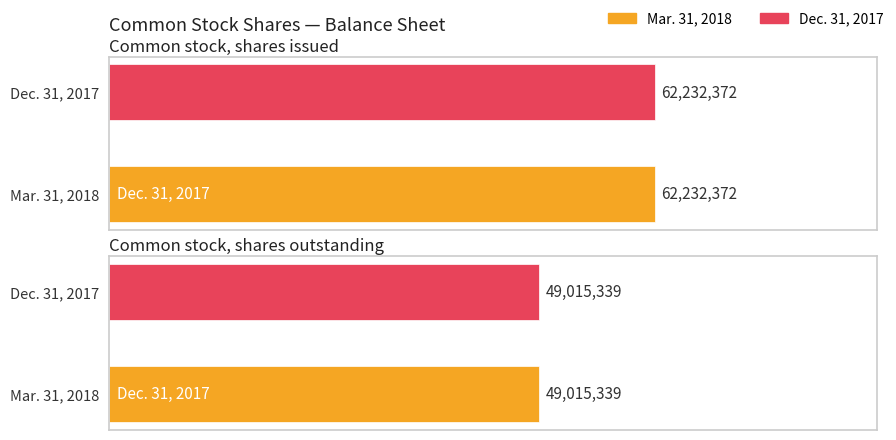

Which series has the largest total across all categories?

Mar. 31, 2018